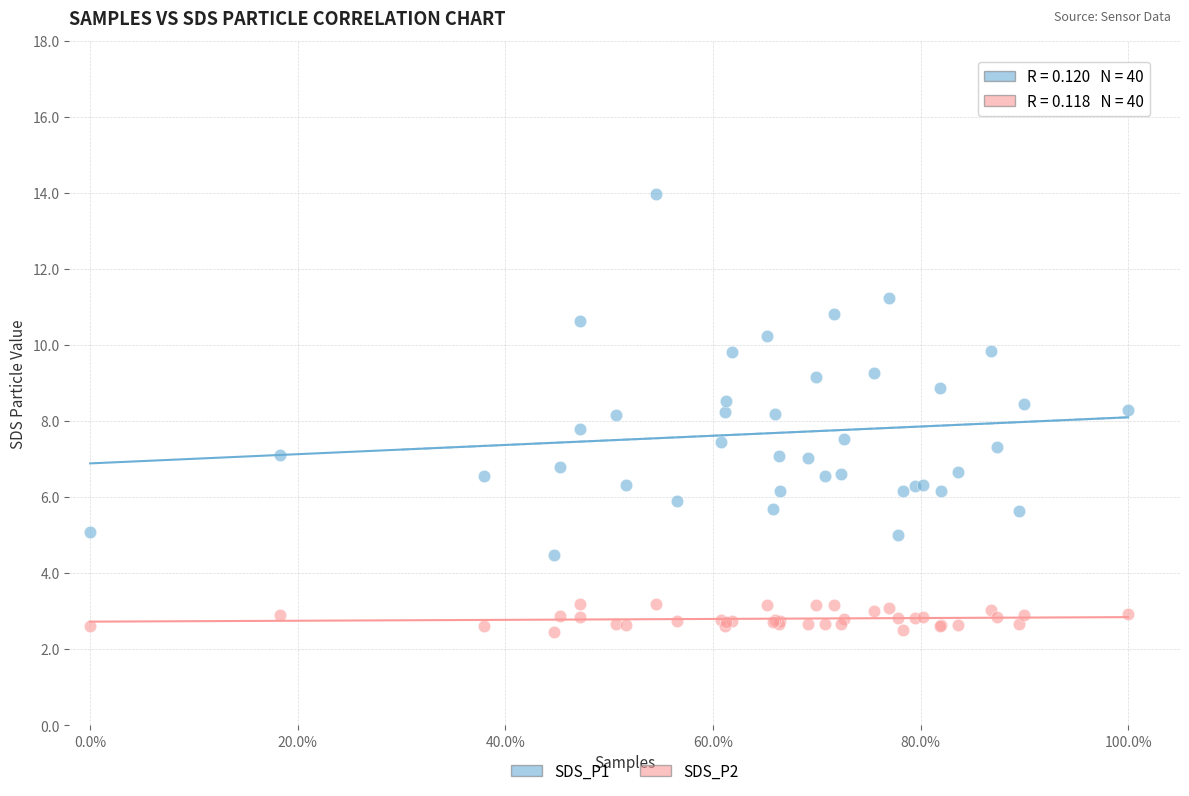

Which series has the widest spread of Y values?

SDS_P1